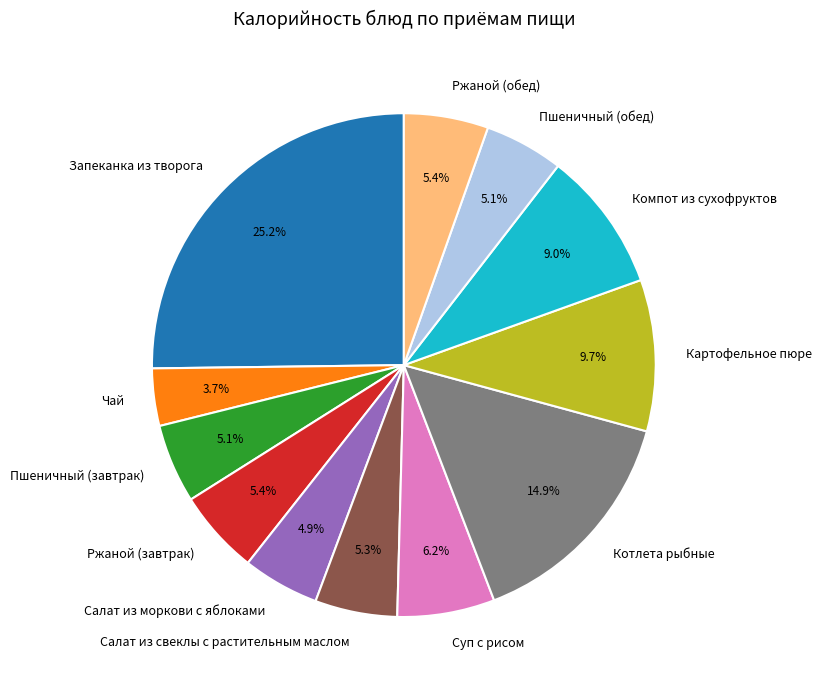

The Пшеничный (завтрак) slice represents 5% of the pie. True or false?

True